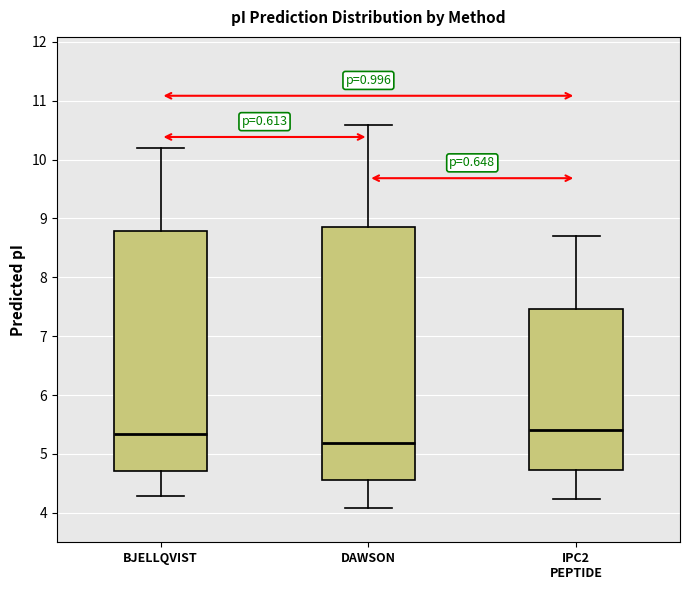

Comparing the boxes themselves (not the whiskers), which one is the tallest?

DAWSON